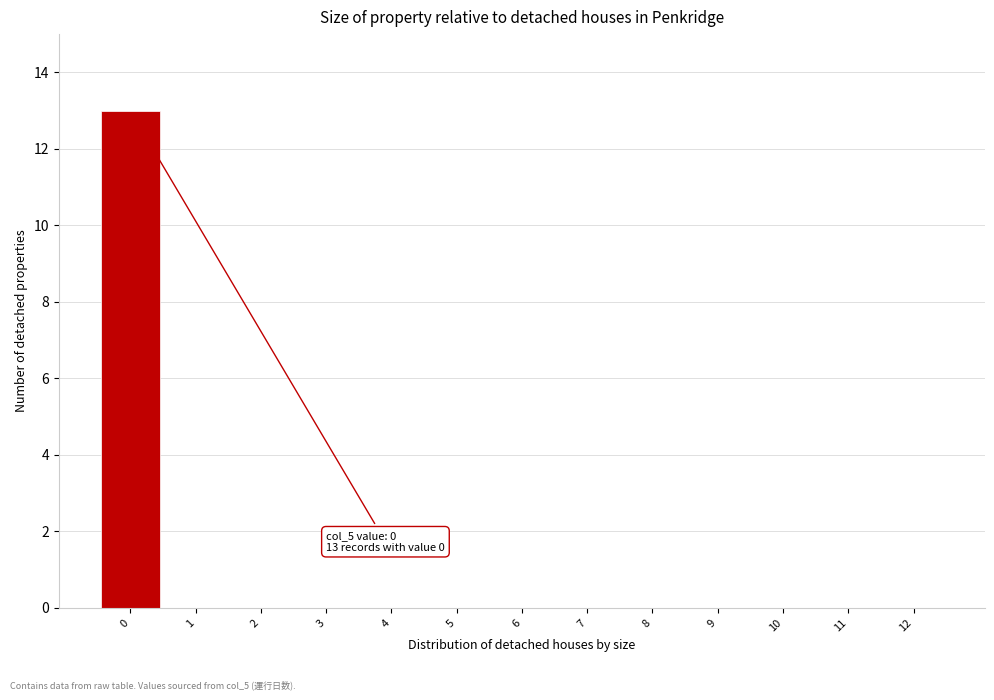

Reading left to right, what are all the values shown in this chart?

0=13	1=0	2=0	3=0	4=0	5=0	6=0	7=0	8=0	9=0	10=0	11=0	12=0